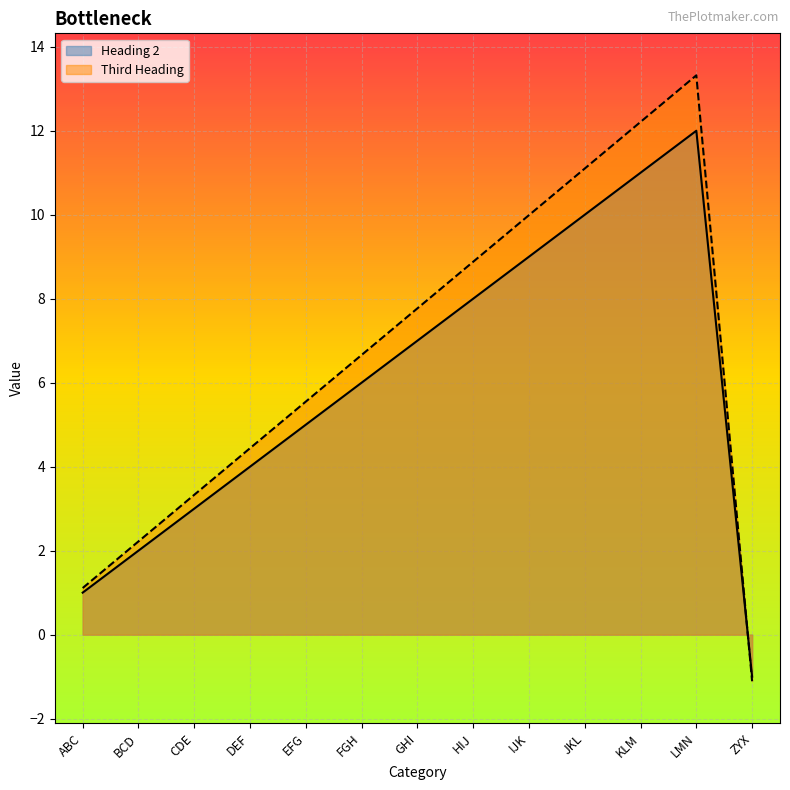

At LMN, list the series in order from largest to smallest.

Third Heading, Heading 2